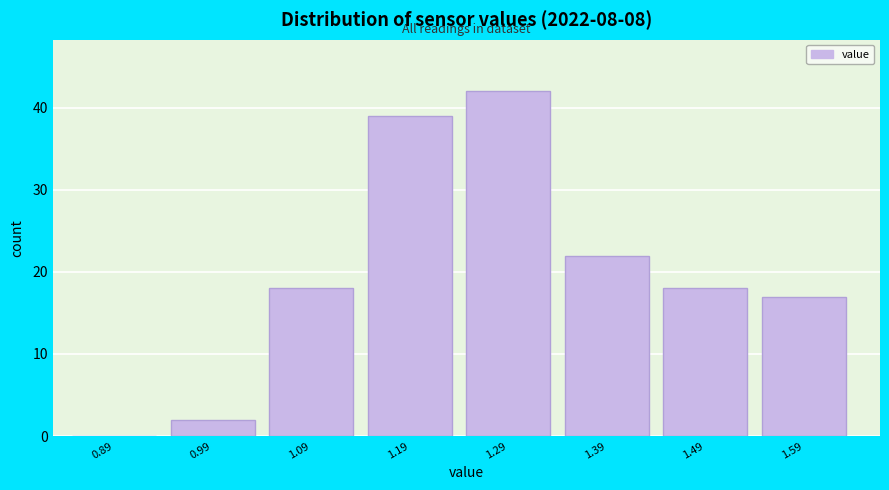

Reading left to right, transcribe this chart: for each bar, give the range it covers on the x-axis and its height. The values are not printed on the chart, so give them approximately, as read against the axis.

0.85 to 0.95: 0
0.95 to 1.05: 2
1.05 to 1.15: 18
1.15 to 1.25: 39
1.25 to 1.35: 42
1.35 to 1.45: 22
1.45 to 1.55: 18
1.55 to 1.65: 17